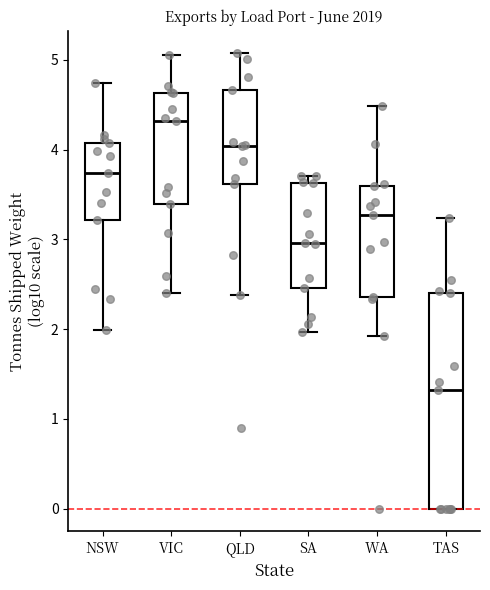

Comparing the boxes themselves (not the whiskers), which one is the tallest?

TAS